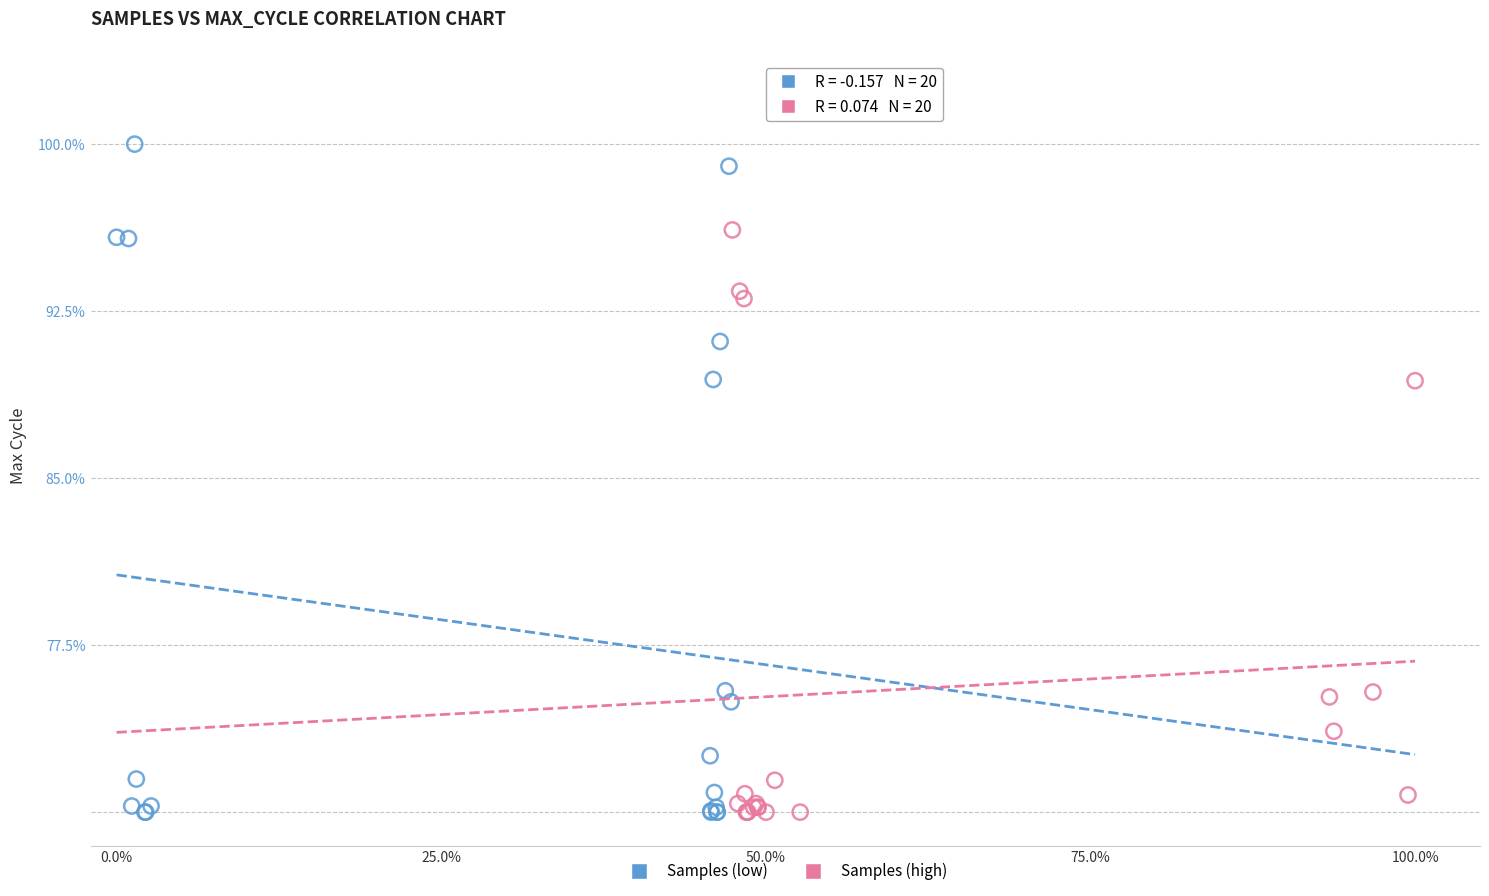

What are all the series names shown in the legend?

Samples (low), Samples (high)